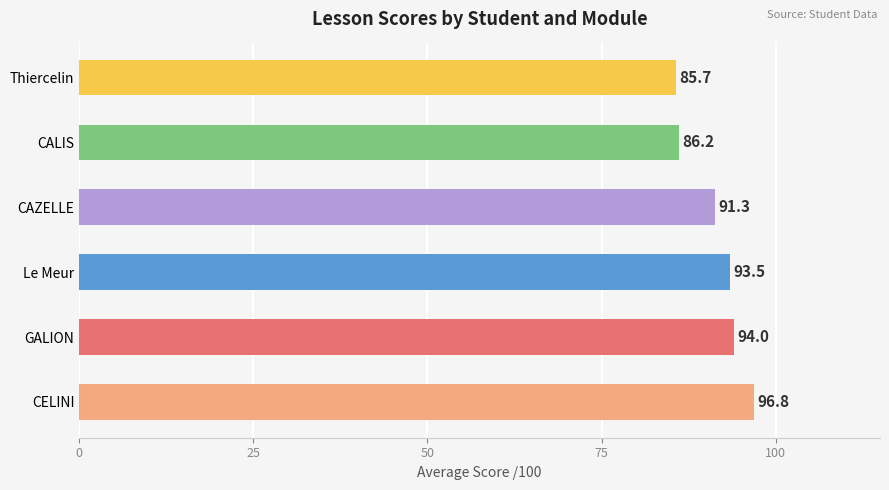

Rank the categories by value from highest to lowest.

CELINI, GALION, Le Meur, CAZELLE, CALIS, Thiercelin